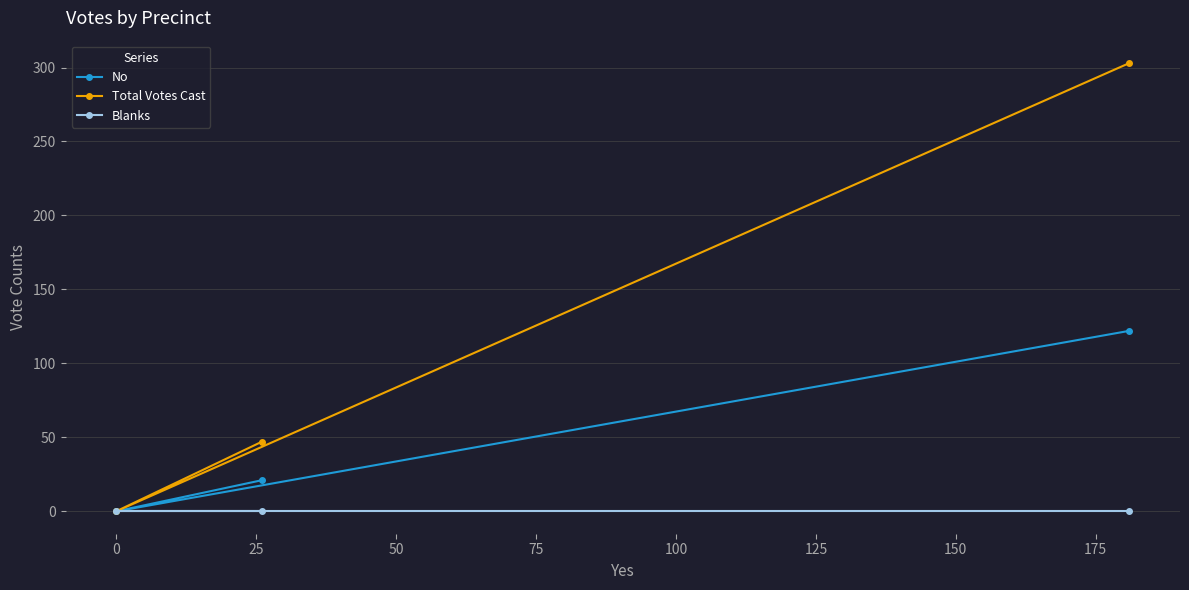

Which series has the largest total across all categories?

Total Votes Cast